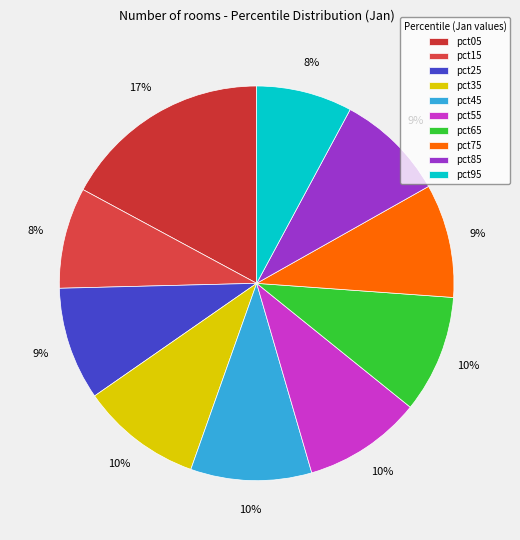

Combined, what portion of the pie is pct45 and pct65?

19.6%